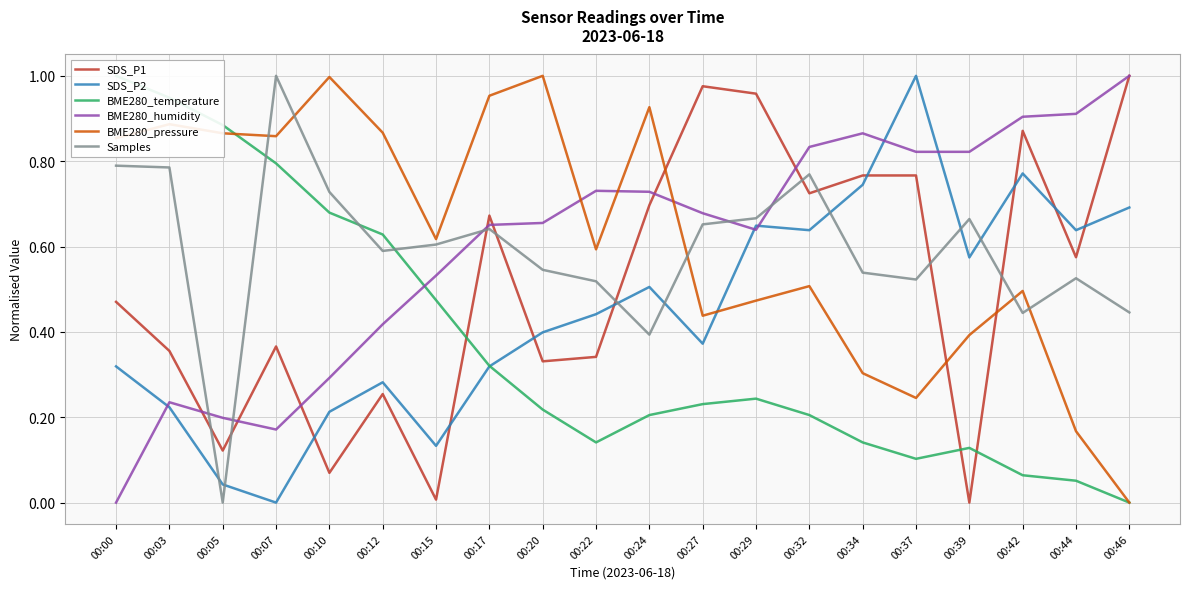

What is the difference between the SDS_P2 values at 00:12 and 00:39?

0.3